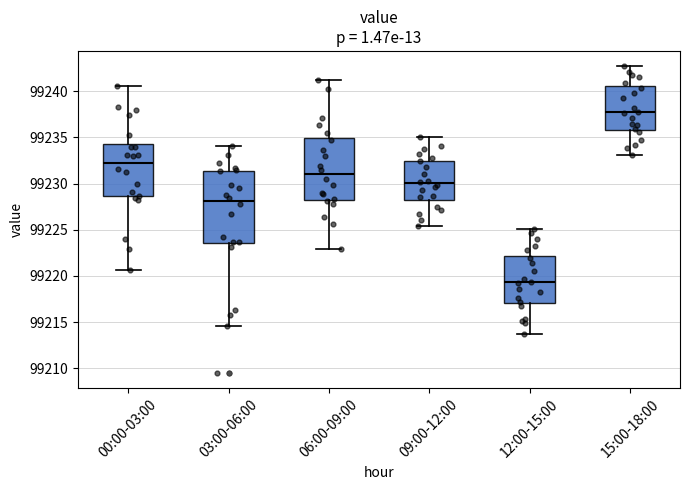

Reading left to right, transcribe this box plot: for each box, give where its median line is, the range the box spans, and where its two whiskers end, as read against the y-axis. The values are not printed on the chart, so give them approximately, as read against the axis.

00:00-03:00: median 99232.5, box 99228.5 to 99234.5, whiskers 99220.5 to 99240.5
03:00-06:00: median 99228.0, box 99223.5 to 99231.5, whiskers 99214.5 to 99234.0
06:00-09:00: median 99231.0, box 99228.5 to 99235.0, whiskers 99223.0 to 99241.0
09:00-12:00: median 99230.0, box 99228.5 to 99232.5, whiskers 99225.5 to 99235.0
12:00-15:00: median 99219.5, box 99217.0 to 99222.0, whiskers 99213.5 to 99225.0
15:00-18:00: median 99237.5, box 99236.0 to 99240.5, whiskers 99233.0 to 99242.5